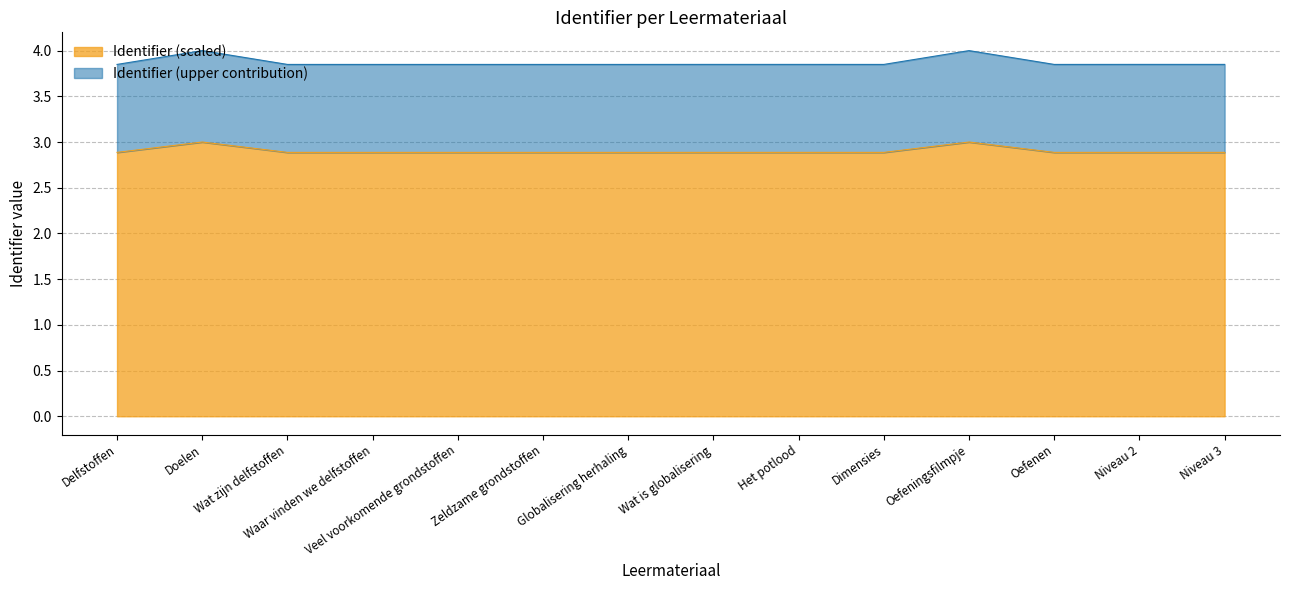

Which label corresponds to the smallest value in the chart?

Delfstoffen